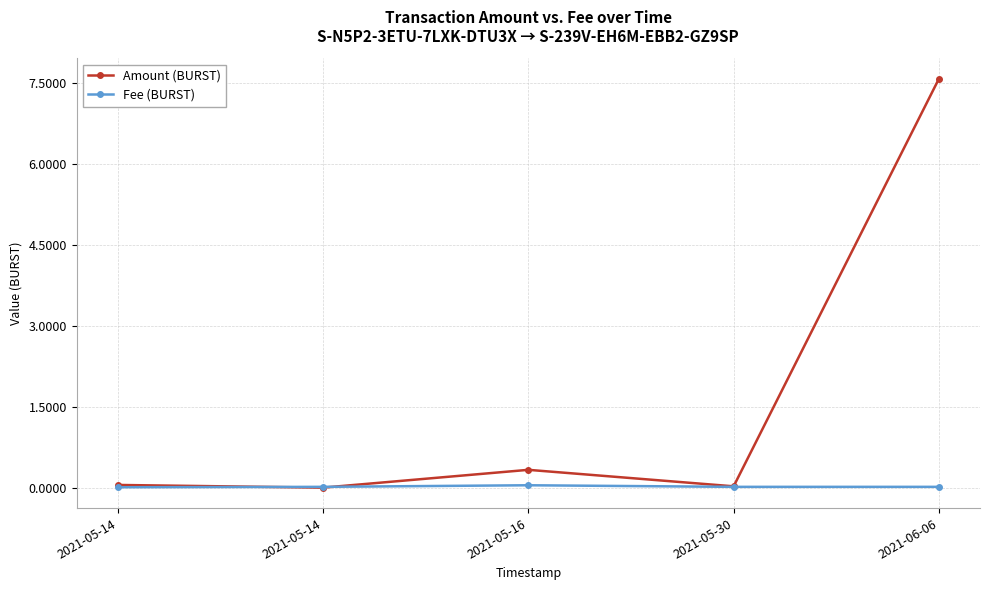

How many categories are shown in the chart?

5